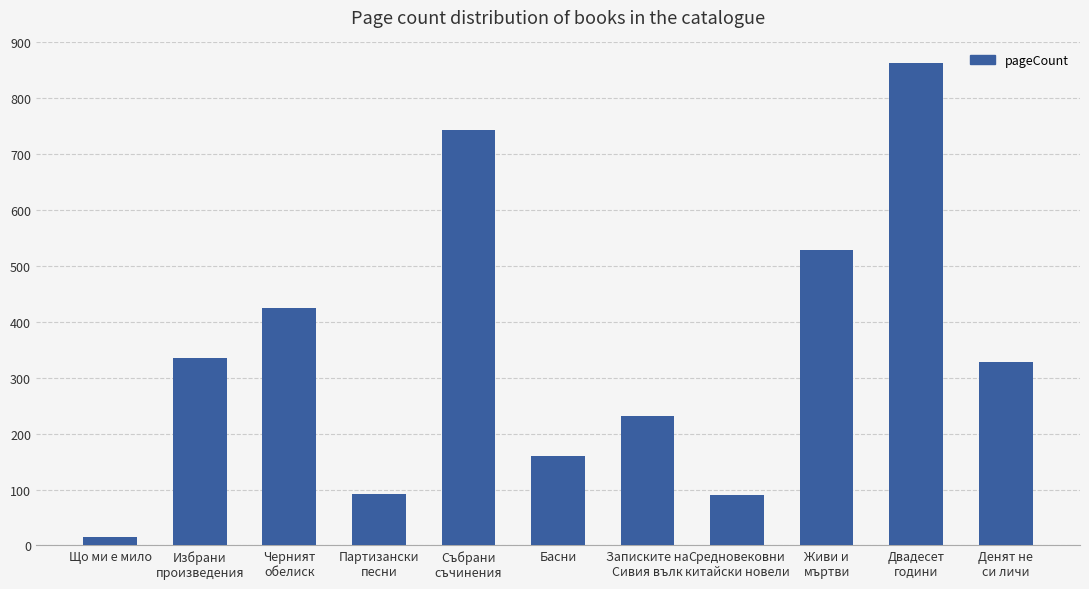

Which label corresponds to the smallest value in the chart?

Що ми е мило